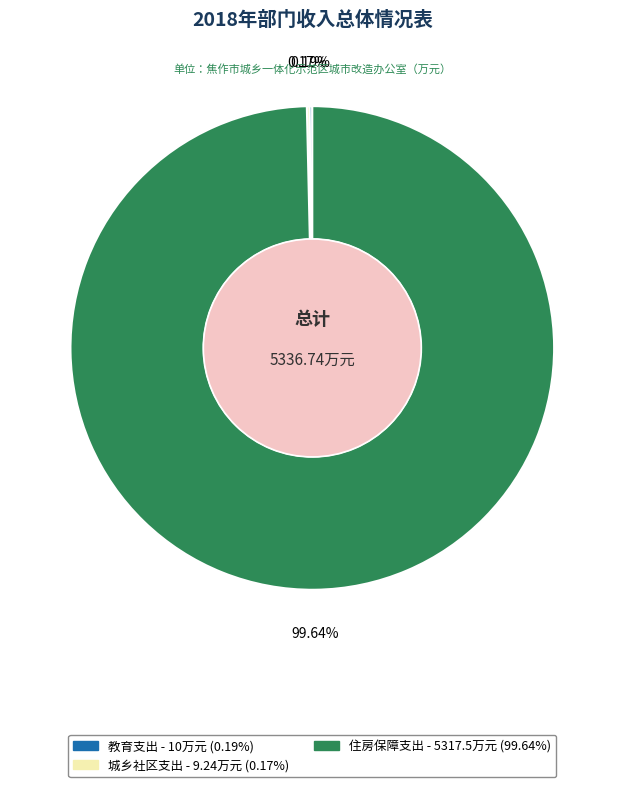

Is there a majority slice in this chart?

Yes